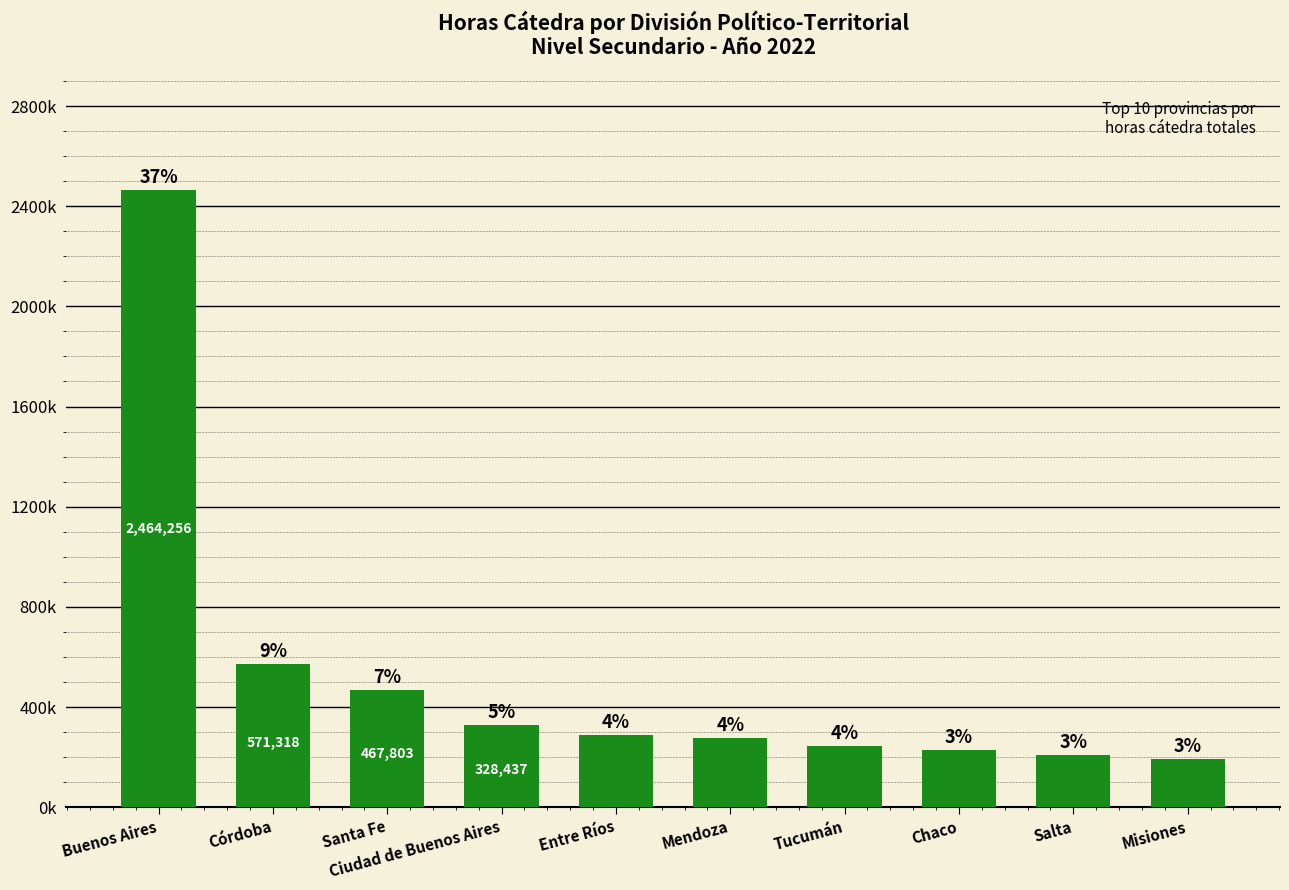

What is the change in value from Buenos Aires to Chaco?

-2237060